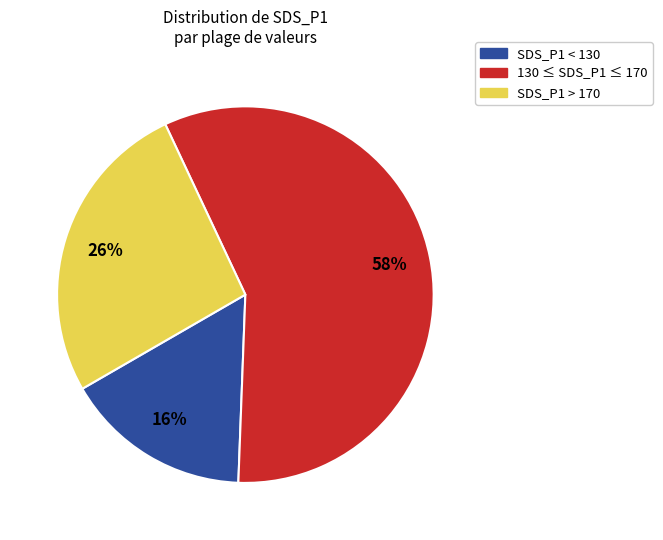

What is the smallest slice in the pie chart?

SDS_P1 < 130